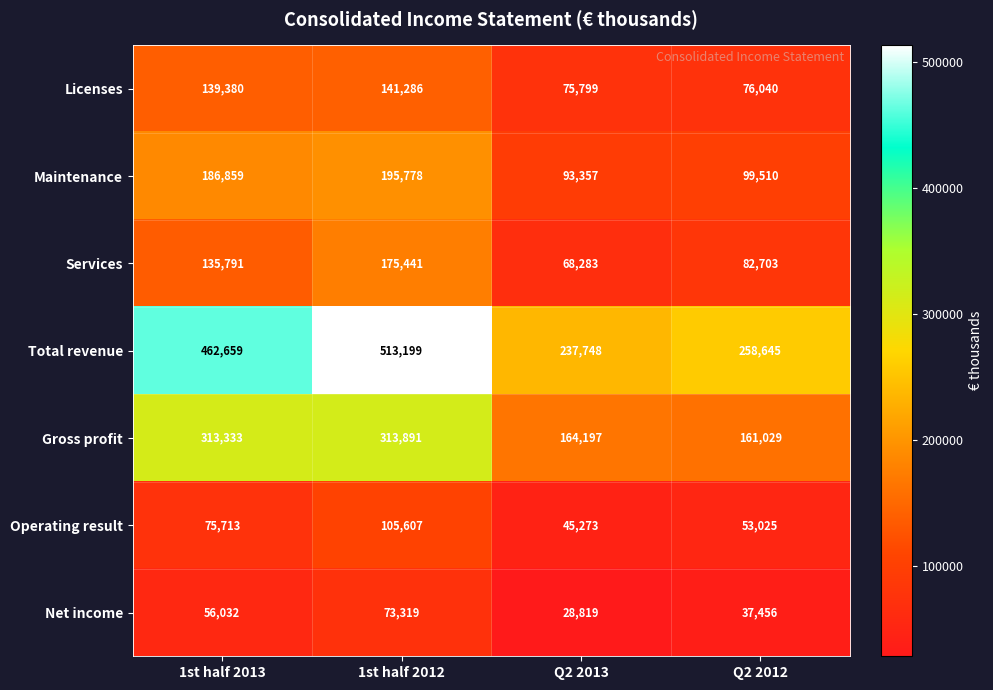

What is the difference between the second highest and minimum values in the Licenses series?

63581